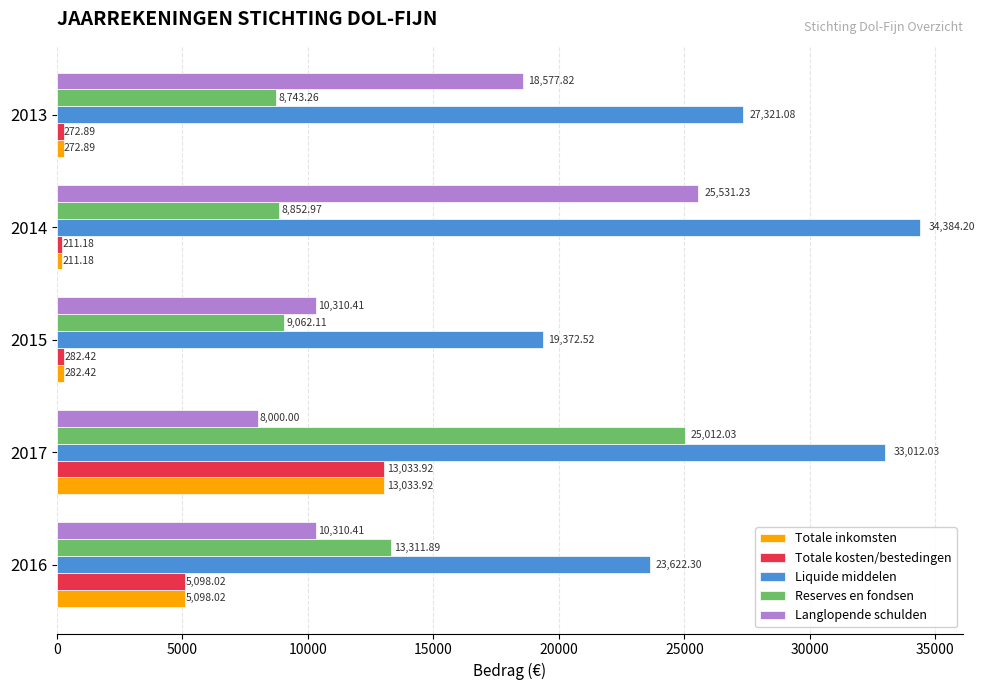

At which category is the sum across all series the highest?

2017